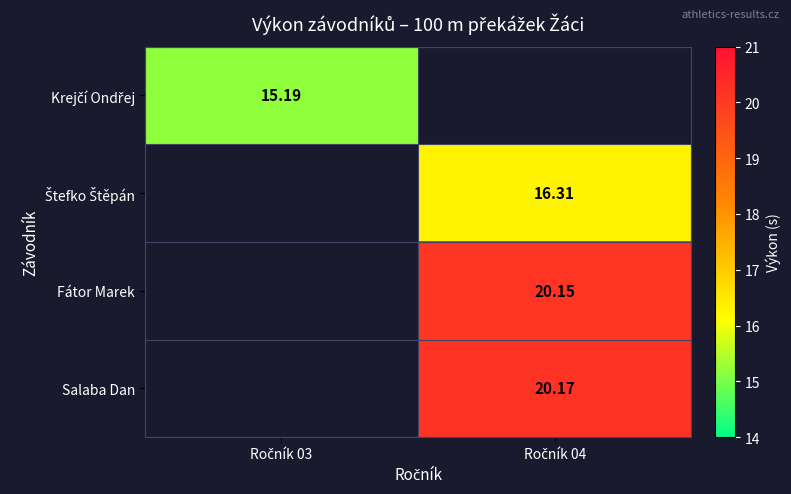

At how many categories does at least one series exceed 17?

1